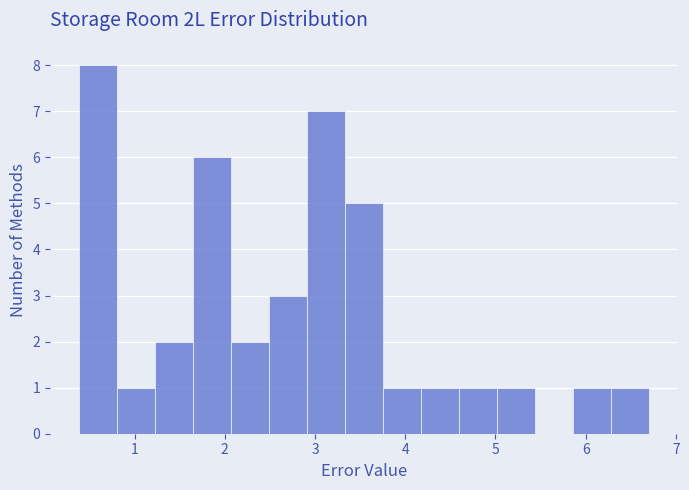

Reading left to right, list every bar in this chart as the range it spans on the x-axis followed by its height. Neither the bar edges nor the heights are printed on the chart, so give them approximately, as read against the axes.

0.4 to 0.8: 8
0.8 to 1.2: 1
1.2 to 1.6: 2
1.6 to 2.1: 6
2.1 to 2.5: 2
2.5 to 2.9: 3
2.9 to 3.3: 7
3.3 to 3.8: 5
3.8 to 4.2: 1
4.2 to 4.6: 1
4.6 to 5.0: 1
5.0 to 5.4: 1
5.4 to 5.9: 0
5.9 to 6.3: 1
6.3 to 6.7: 1